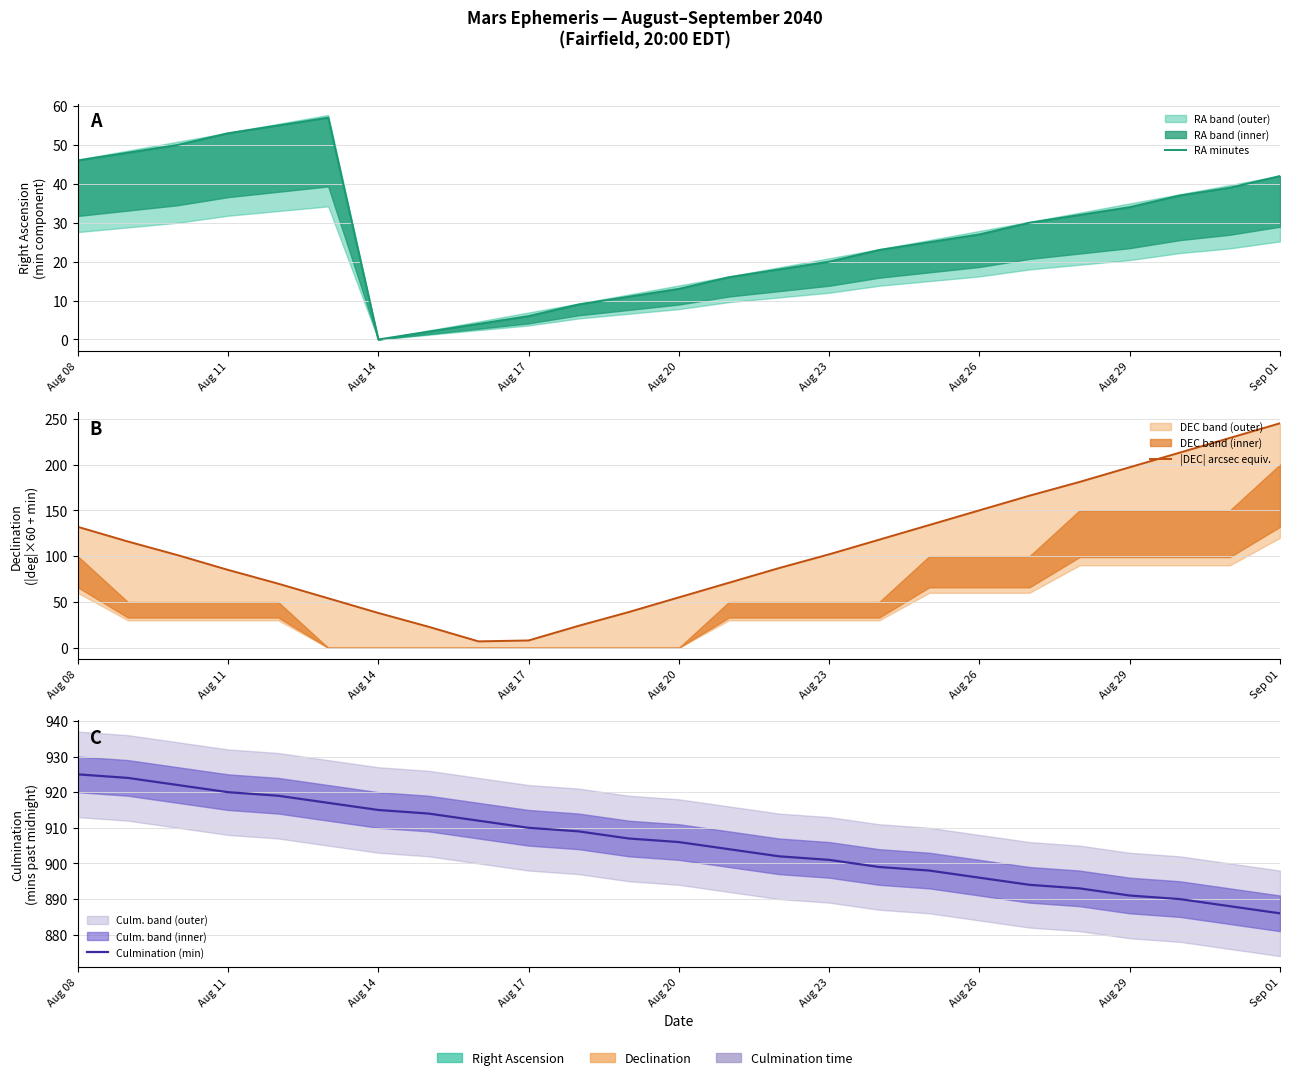

Reading left to right, transcribe all the data shown in this chart.

RA minutes: 46	48	50	53	55	57	0	2	4	6	9	11	13	16	18	20	23	25	27	30	32	34	37	39	42
|DEC| arcsec equiv.: 132	116	101	85	70	54	38	23	7	8	24	39	55	71	87	102	118	134	150	166	181	197	213	229	245
Culmination (min): 925	924	922	920	919	917	915	914	912	910	909	907	906	904	902	901	899	898	896	894	893	891	890	888	886